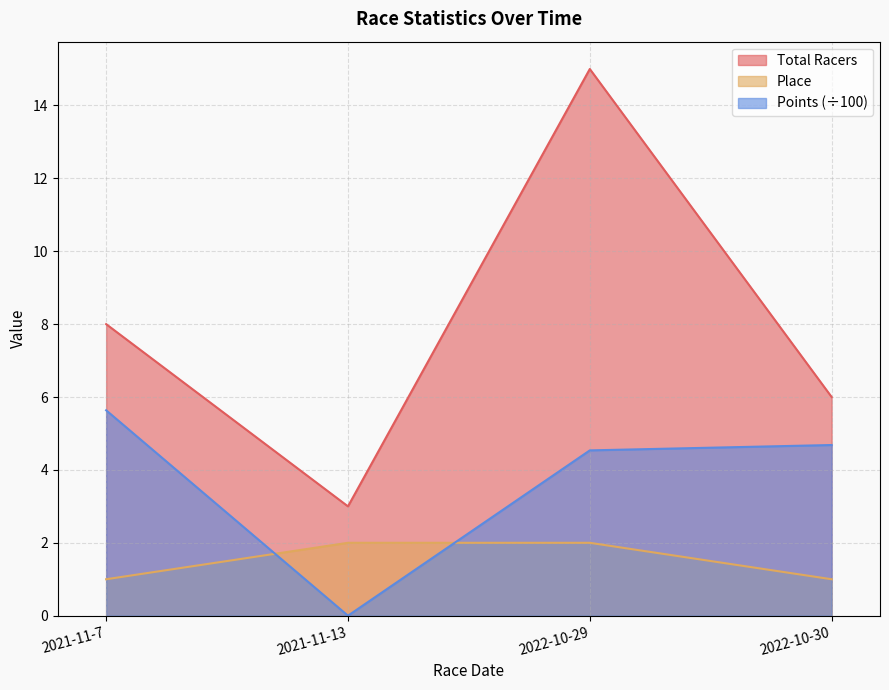

True or false: Place and Total Racers intersect in this chart.

False